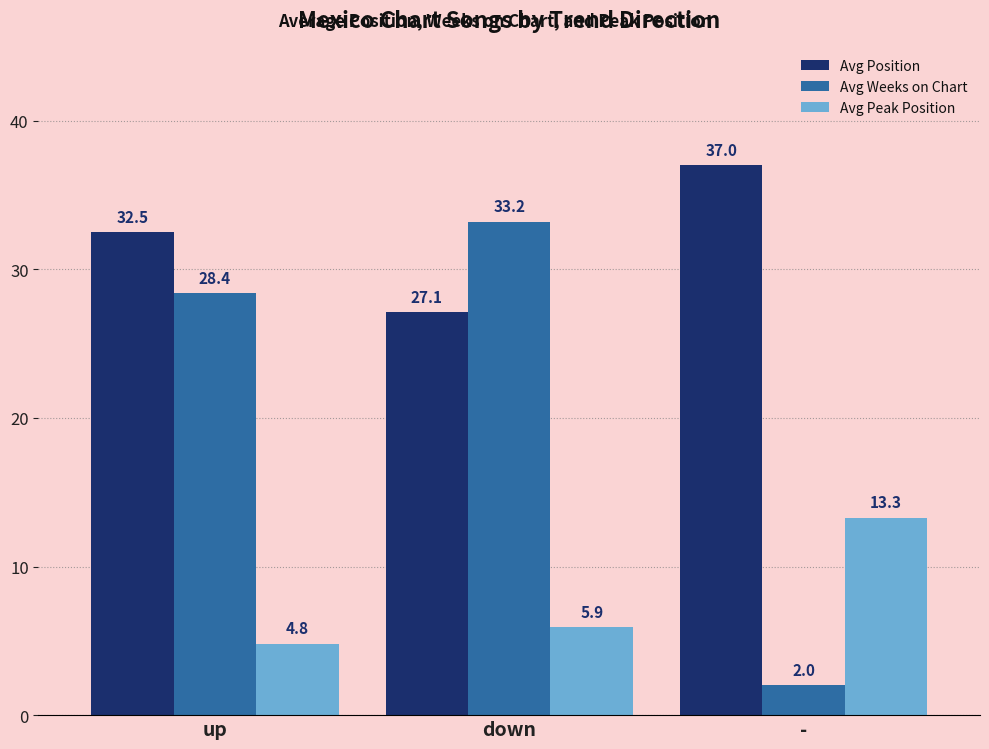

Reading right to left, transcribe all the data shown in this chart.

Avg Position: -=37.0	down=27.1	up=32.5
Avg Weeks on Chart: -=2.0	down=33.2	up=28.4
Avg Peak Position: -=13.3	down=5.9	up=4.8